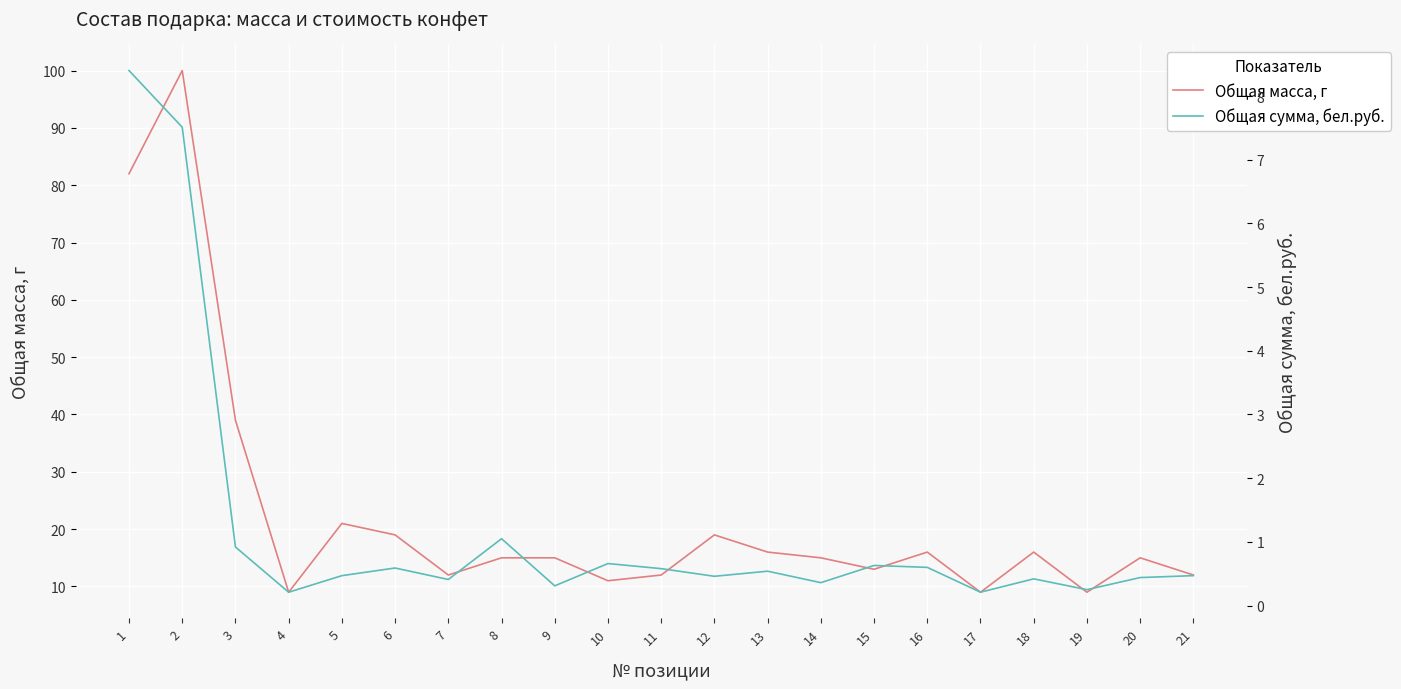

In Общая масса, г, how many points are higher than both neighbors (excluding endpoints)?

6